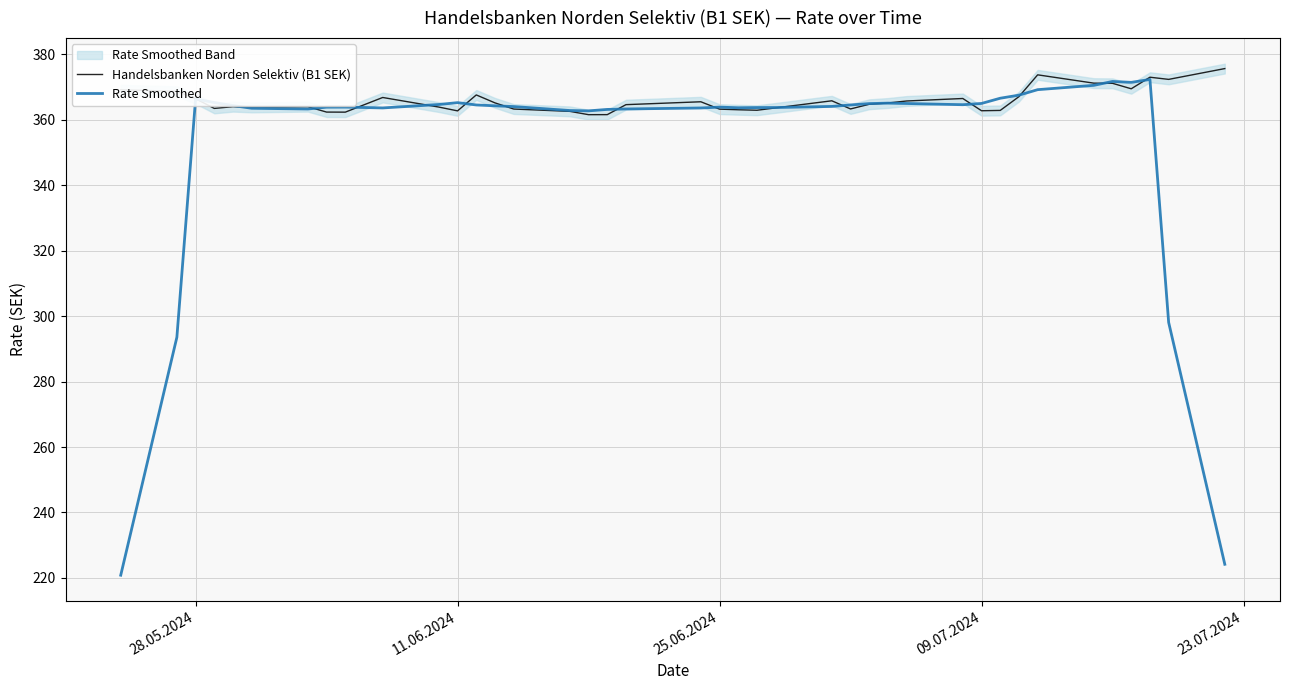

The value of Rate Smoothed at 25.06.2024 is 553.4. True or false?

False